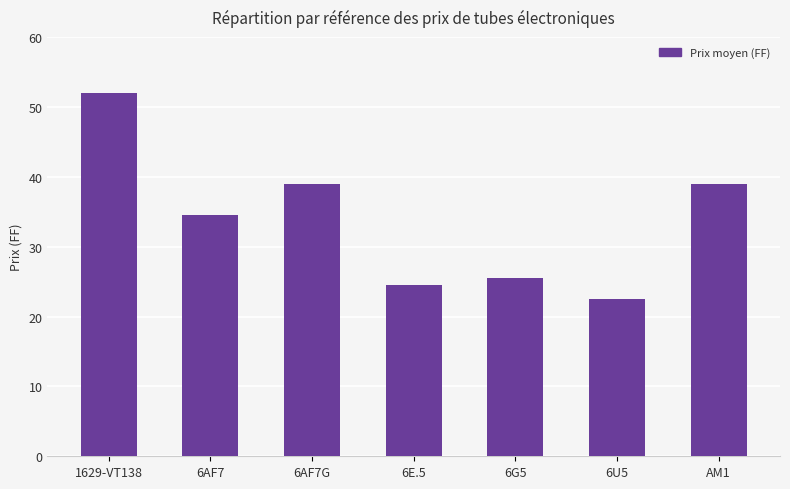

What is the value of the 4th bar from the left?

24.5